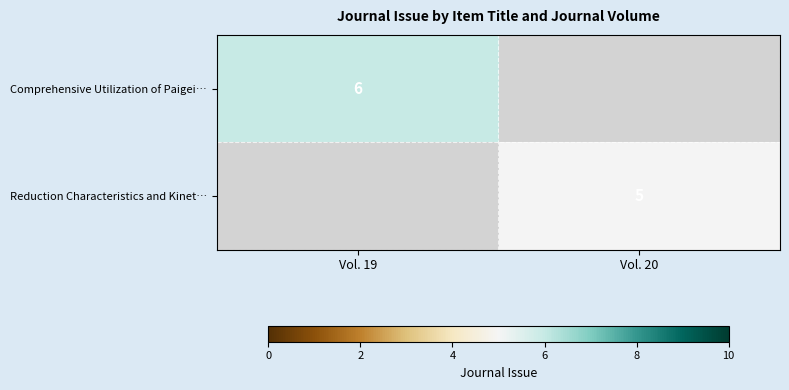

The value of Comprehensive Utilization of Paigei… at Vol. 19 is 3. True or false?

False